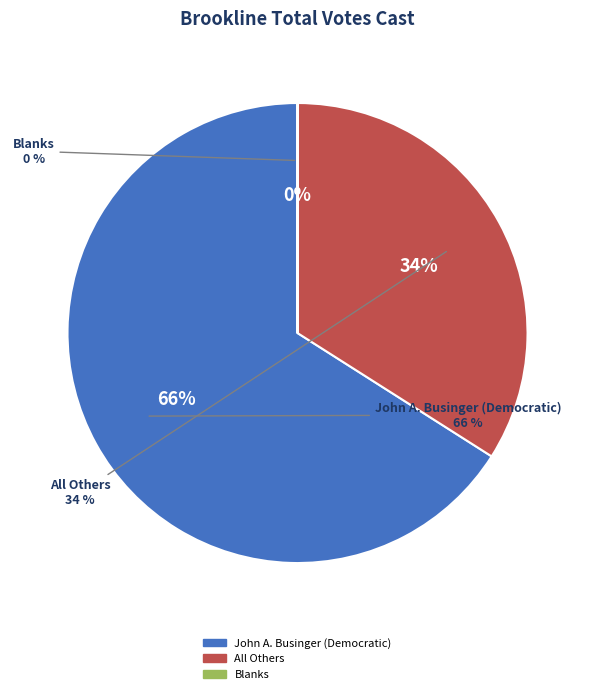

To the nearest percent, what is the difference between the largest and smallest slice percentages?

66%